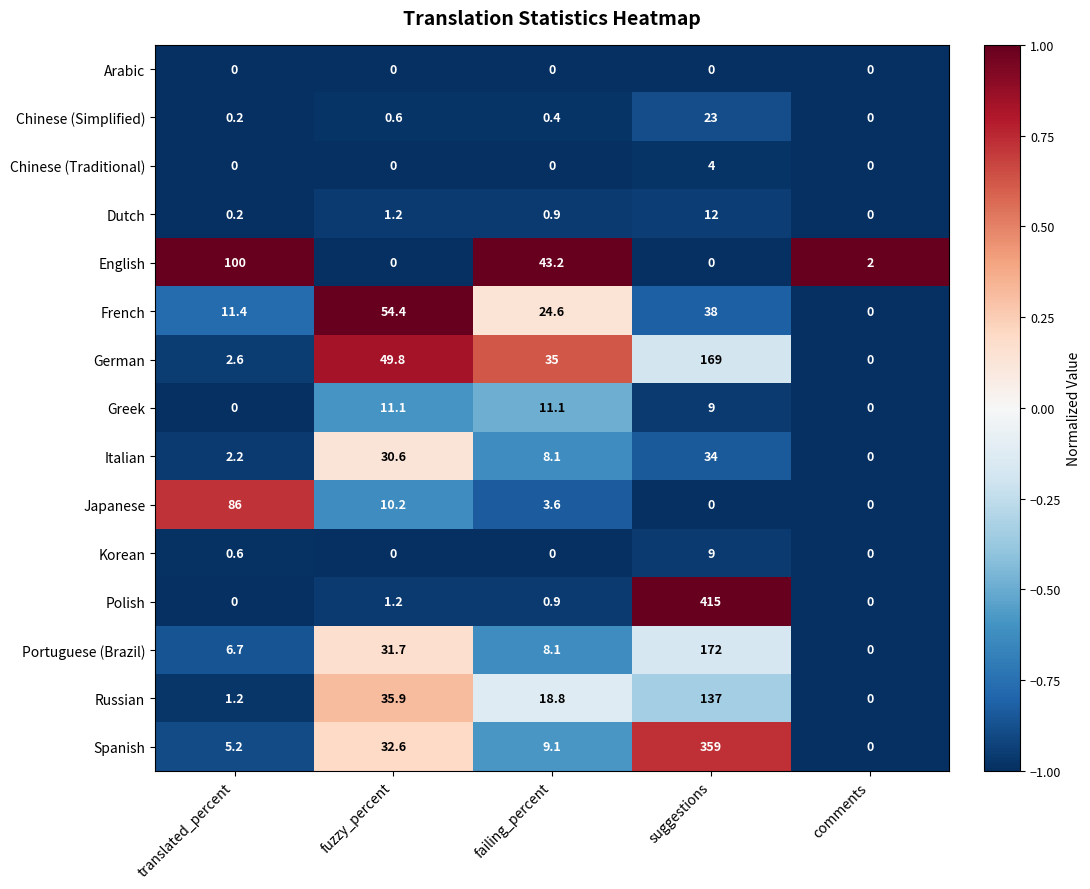

At how many categories does at least one series exceed 0?

5